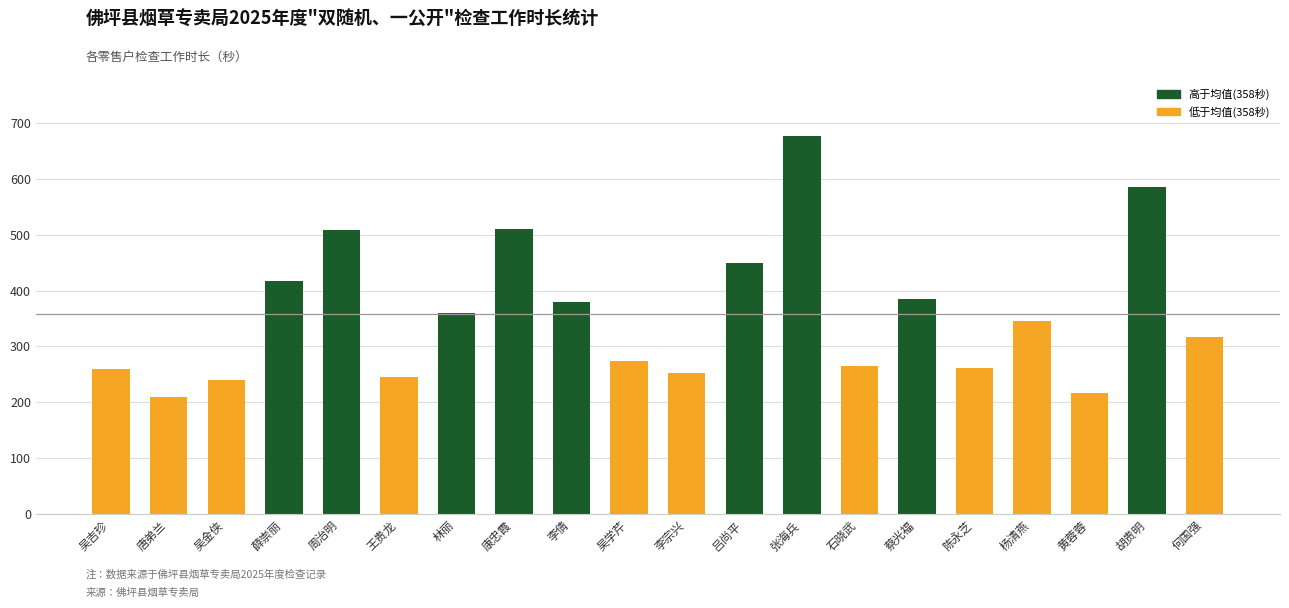

At which label is the value closest to 443?

吕尚平